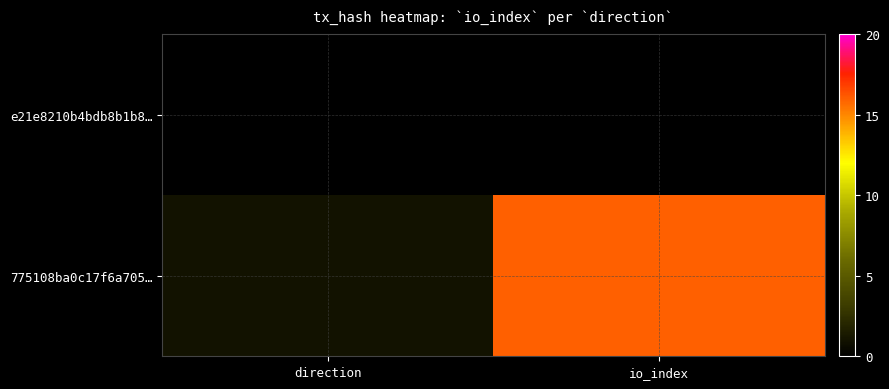

Rank the series by their average value, from lowest to highest.

e21e8210b4bdb8b1b8…, 775108ba0c17f6a705…